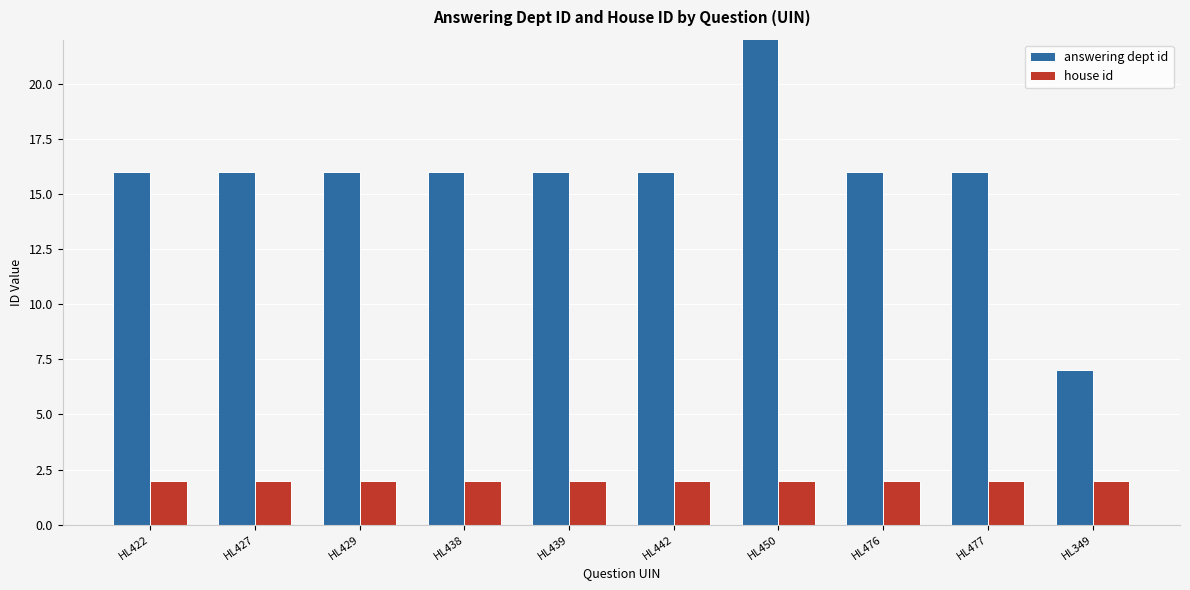

What is the sum of the answering dept id values at HL477 and HL349?

23